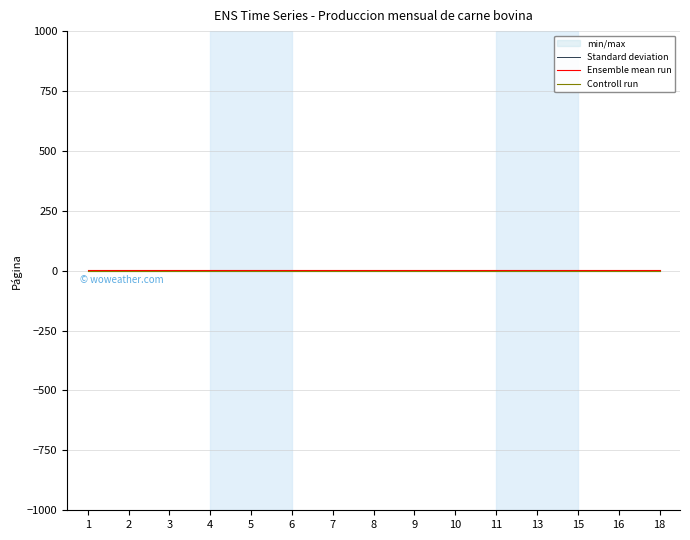

Where is Controll run nearest to the value -1?

1